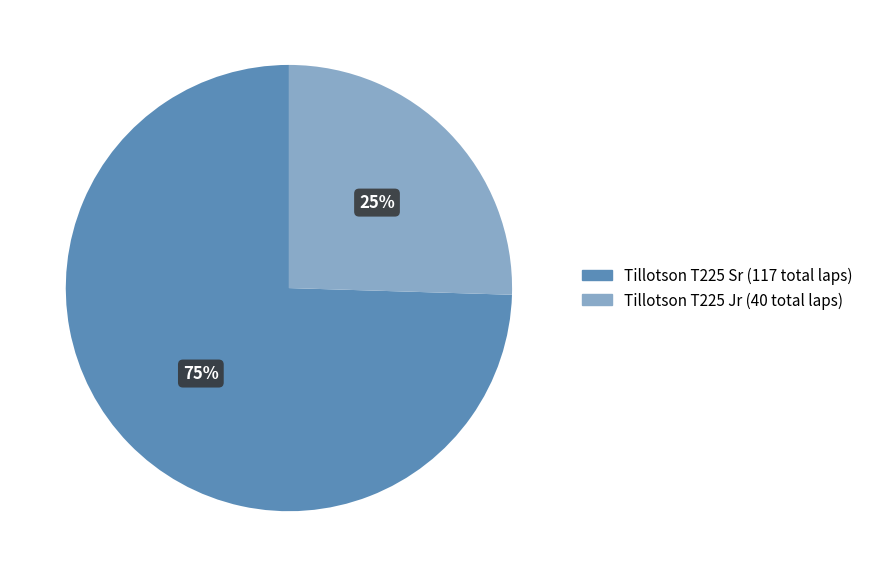

Is there a majority slice in this chart?

Yes